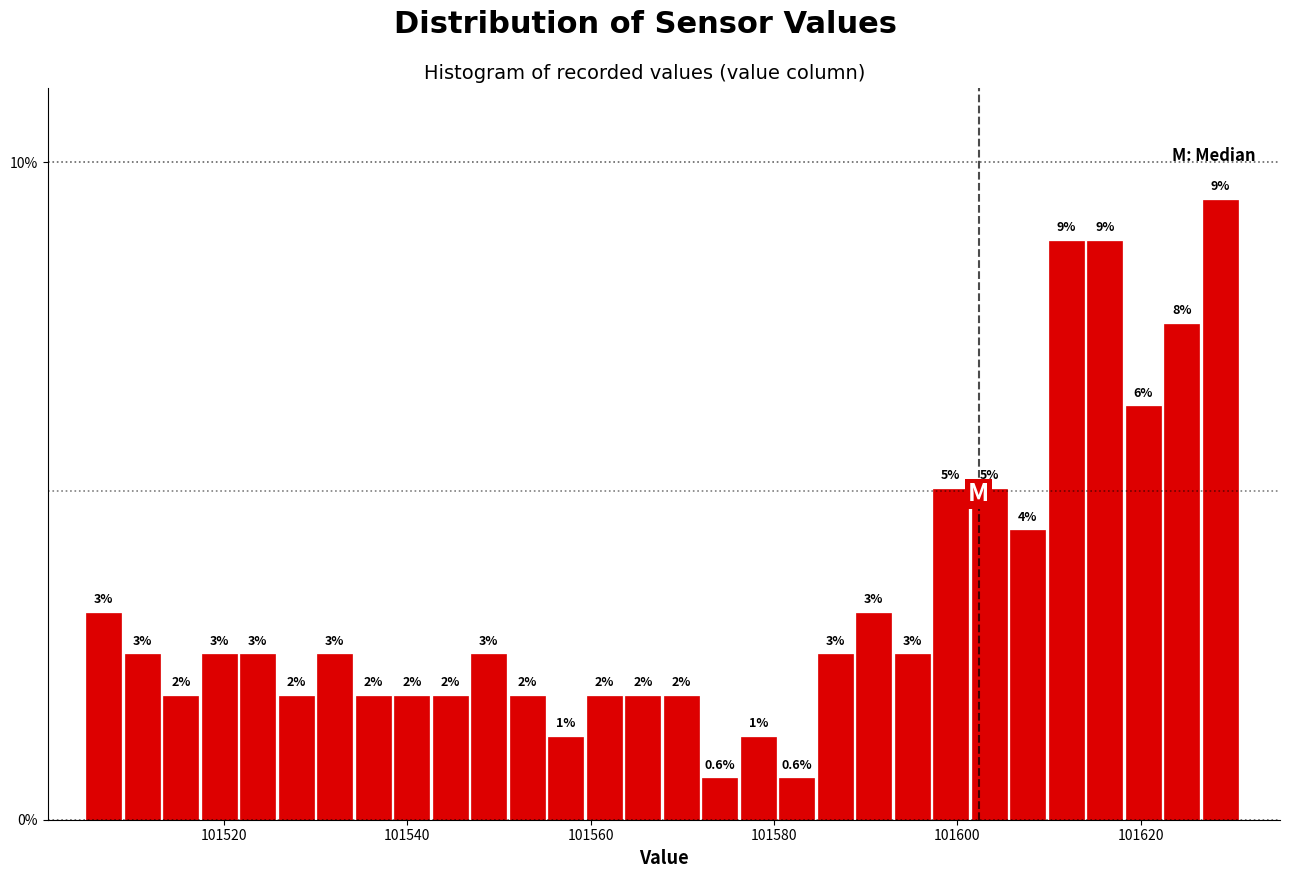

Around what value on the x-axis is the tallest bar? Give the approximate position of its centre, as read against the axis.

101628